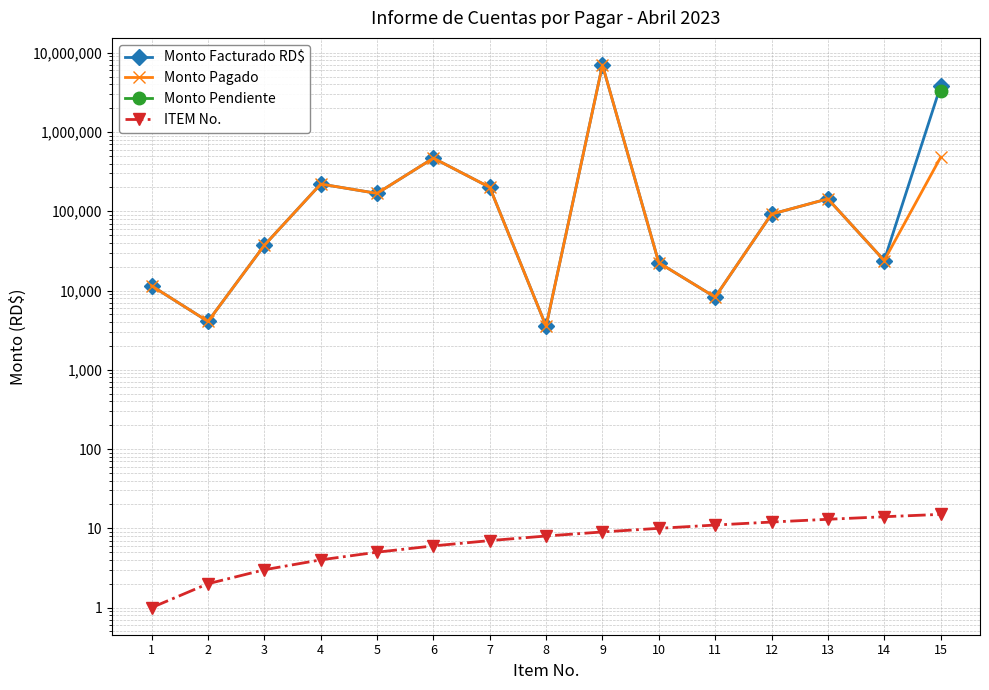

At which category does Monto Facturado RD$ reach its first local valley?

2